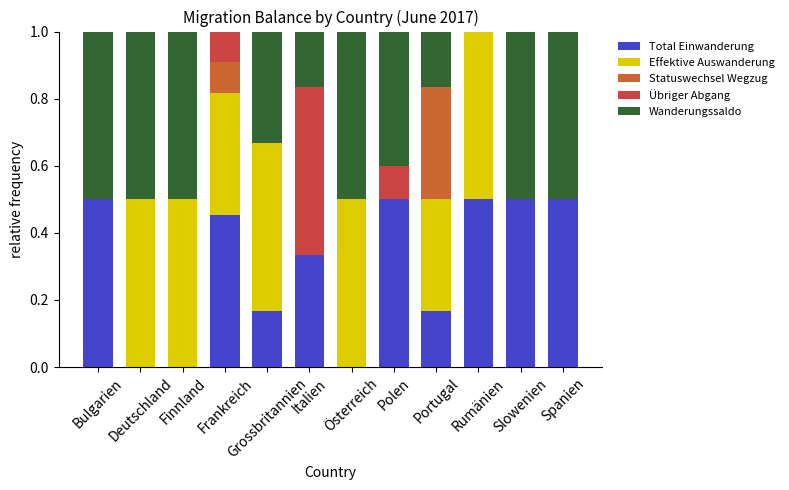

Between Österreich and Slowenien, which series saw the biggest shift?

Total Einwanderung